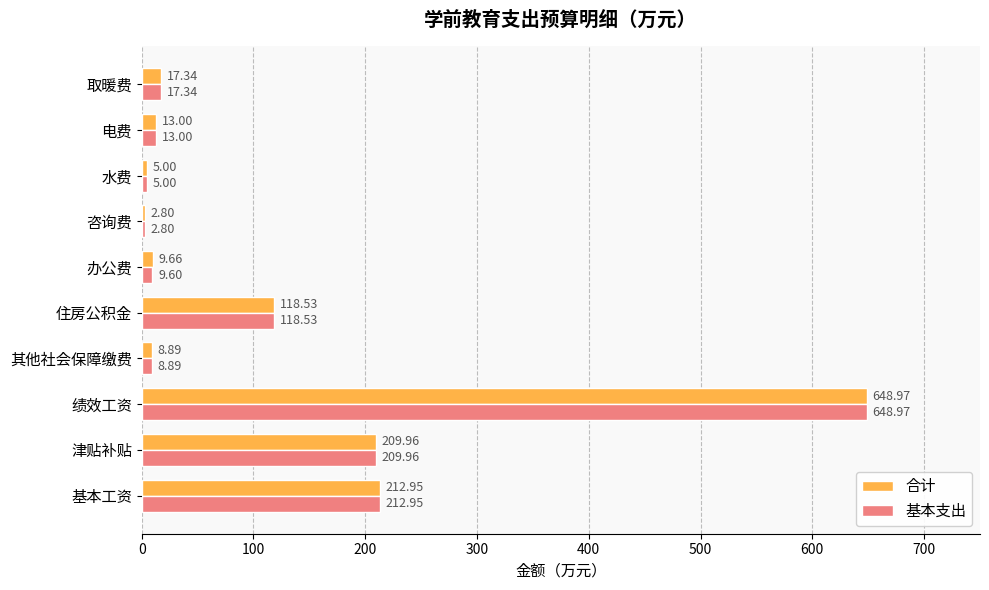

Is the value of 基本支出 at 办公费 greater than the value of 合计 at 电费?

No